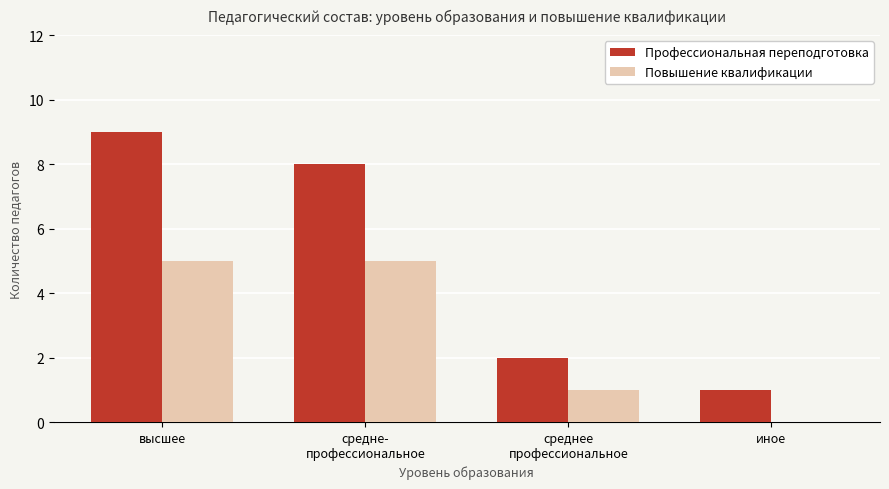

Reading left to right, extract all data points from this chart.

Профессиональная переподготовка: высшее=9	средне-
профессиональное=8	среднее
профессиональное=2	иное=1
Повышение квалификации: высшее=5	средне-
профессиональное=5	среднее
профессиональное=1	иное=0